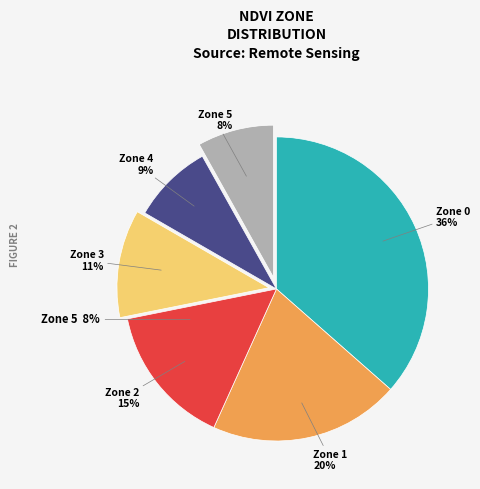

What is the smallest slice in the pie chart?

Zone 5